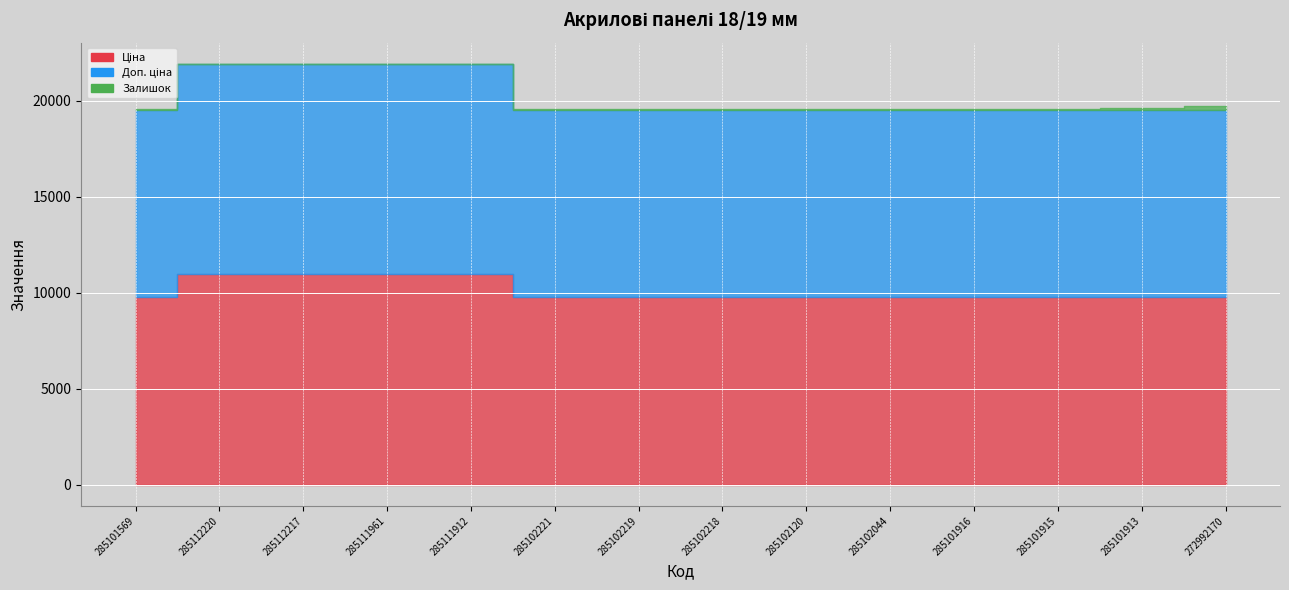

Which has a higher value, 285101913 or 285112217?

285112217